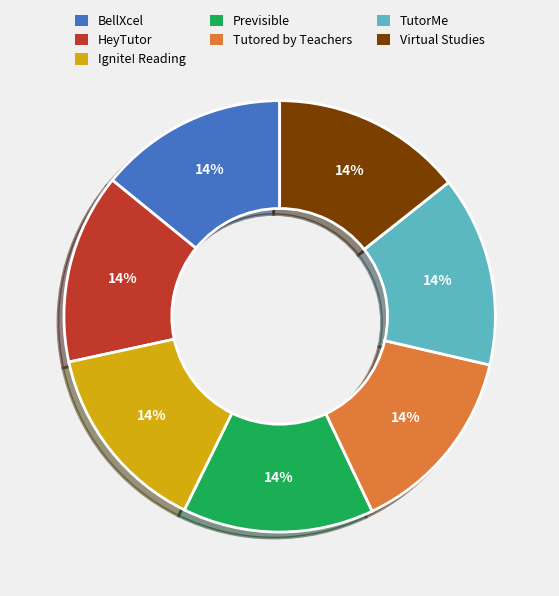

To the nearest percent, what is the combined percentage of HeyTutor and TutorMe?

29%